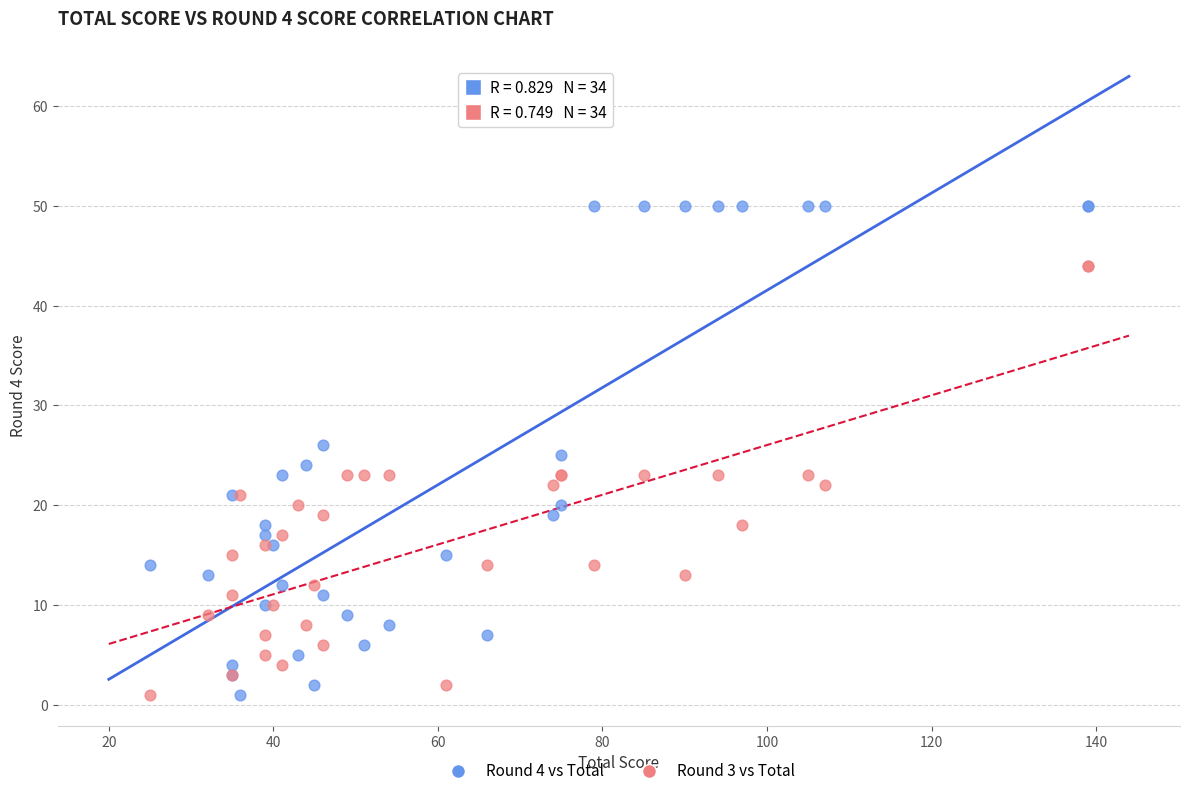

Which series contains the highest Y value?

Round 4 vs Total